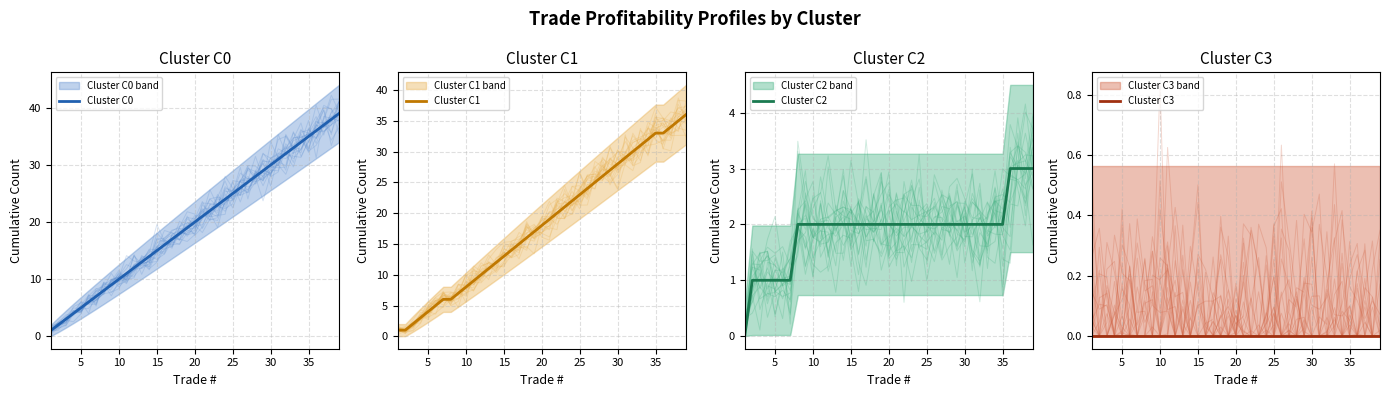

At how many categories does at least one series exceed 34?

5